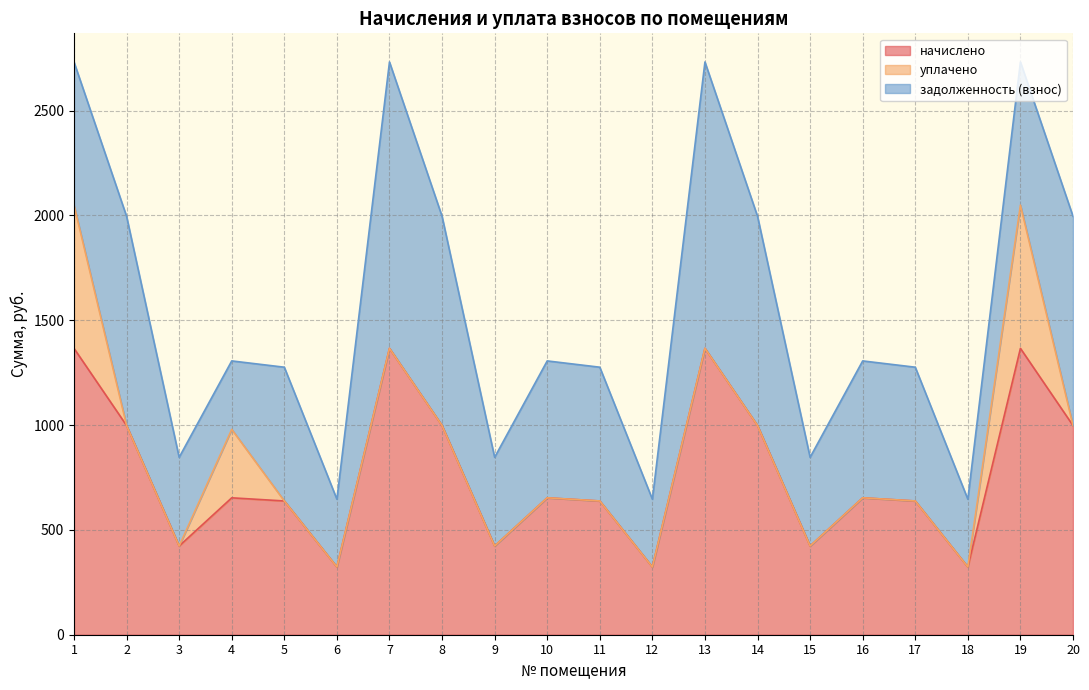

Does the chart display data point markers on the line(s)?

No